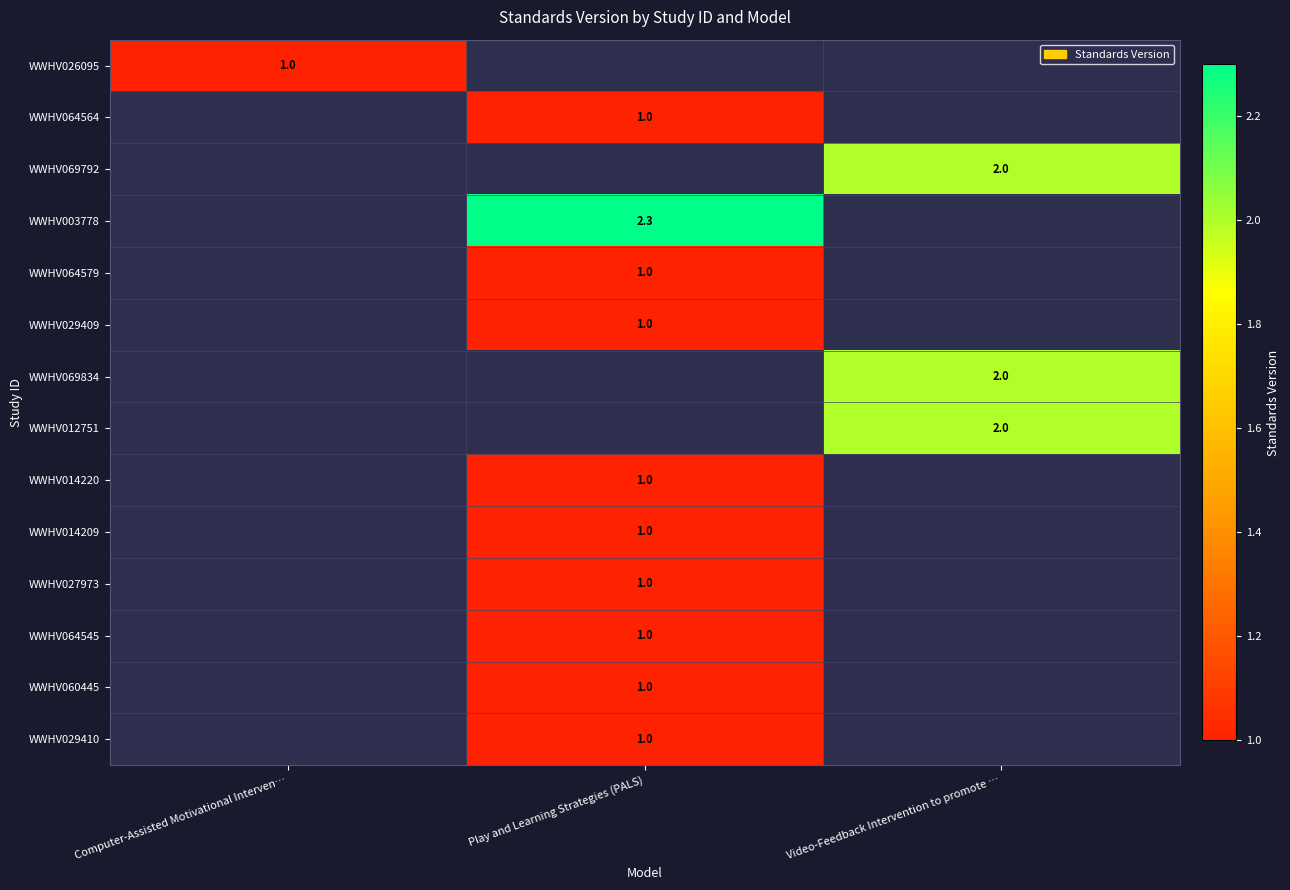

Is it true that WWHV064564 equals 1.6 at Play and Learning Strategies (PALS)?

False